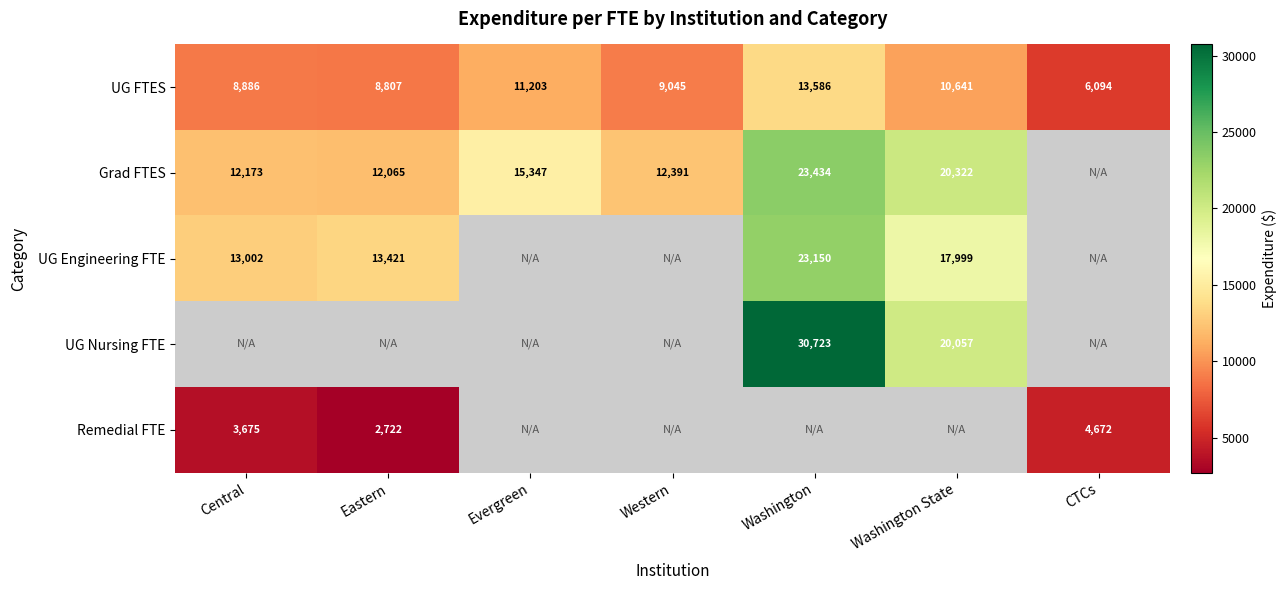

Which label corresponds to the largest value in the chart?

Washington